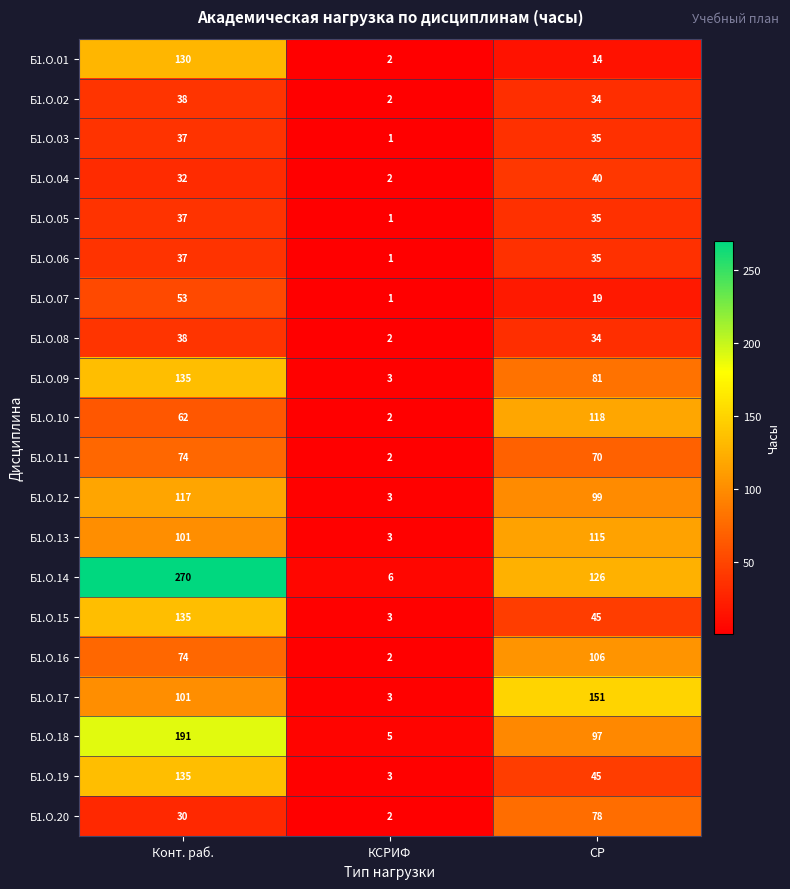

What is the difference between the second highest and minimum values in the Б1.О.19 series?

42